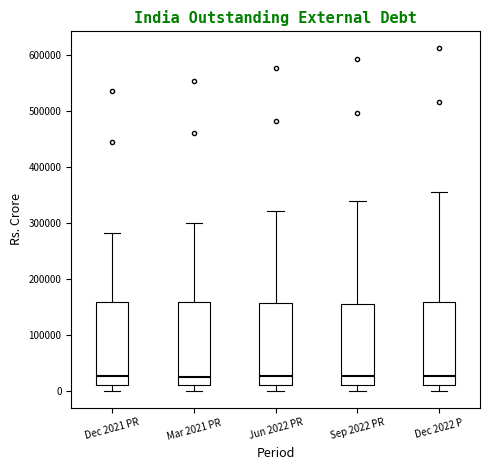

Reading left to right, transcribe this box plot: for each box, give where its median line is, the range the box spans, and where its two whiskers end, as read against the y-axis. The values are not printed on the chart, so give them approximately, as read against the axis.

Dec 2021 PR: median 30000, box 10000 to 160000, whiskers 0 to 280000
Mar 2021 PR: median 30000, box 10000 to 160000, whiskers 0 to 300000
Jun 2022 PR: median 30000, box 10000 to 160000, whiskers 0 to 320000
Sep 2022 PR: median 30000, box 10000 to 150000, whiskers 0 to 340000
Dec 2022 P: median 30000, box 10000 to 160000, whiskers 0 to 360000